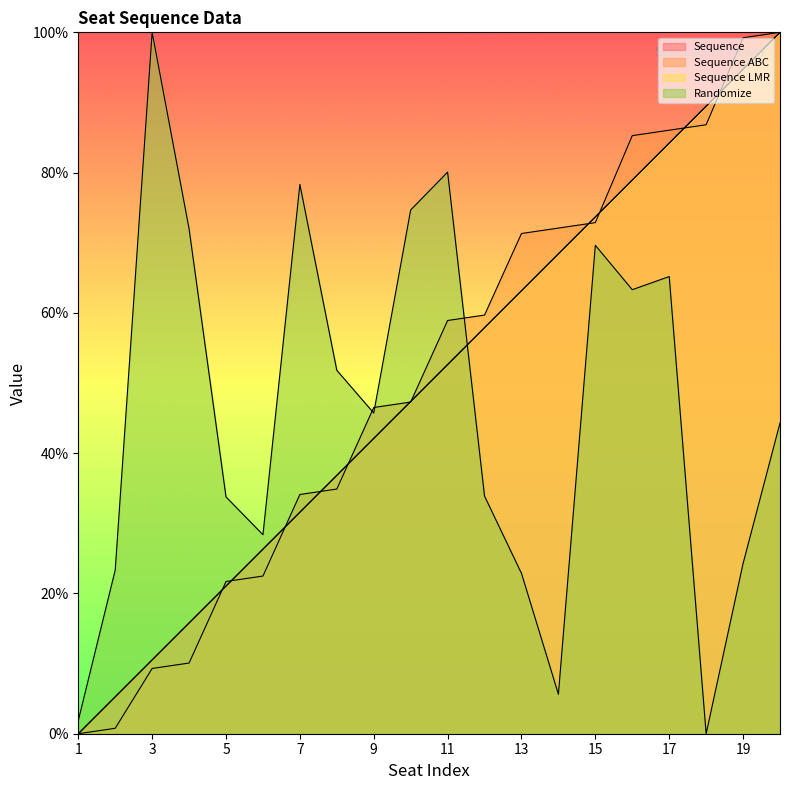

At how many categories does at least one series exceed 0?

20